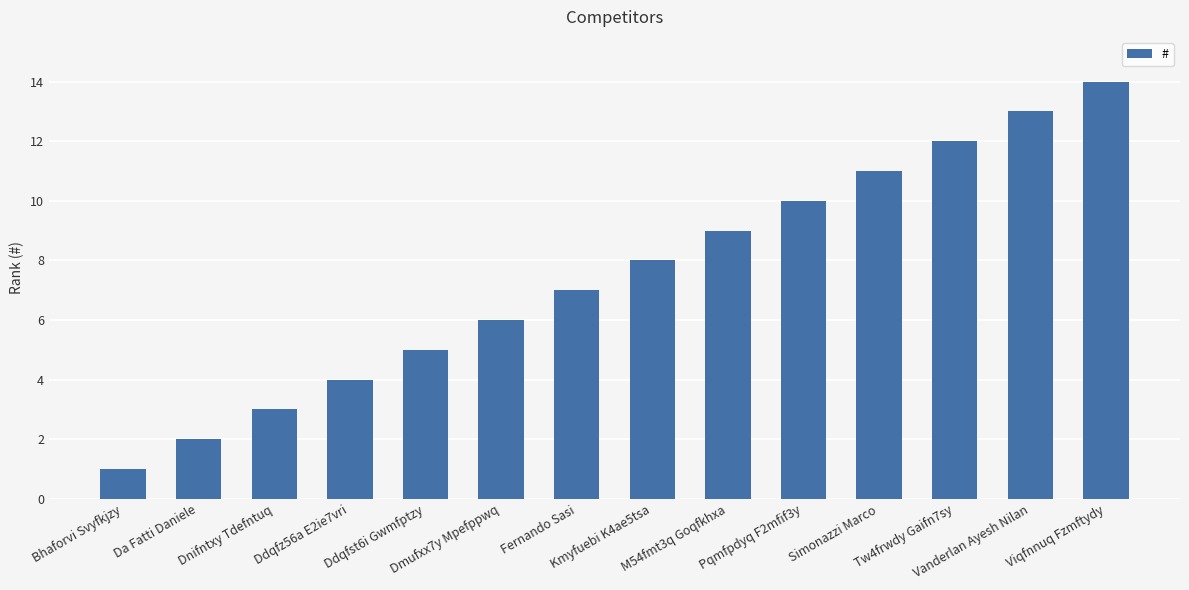

Which has a higher value, Tw4frwdy Gaifn7sy or Dmufxx7y Mpefppwq?

Tw4frwdy Gaifn7sy